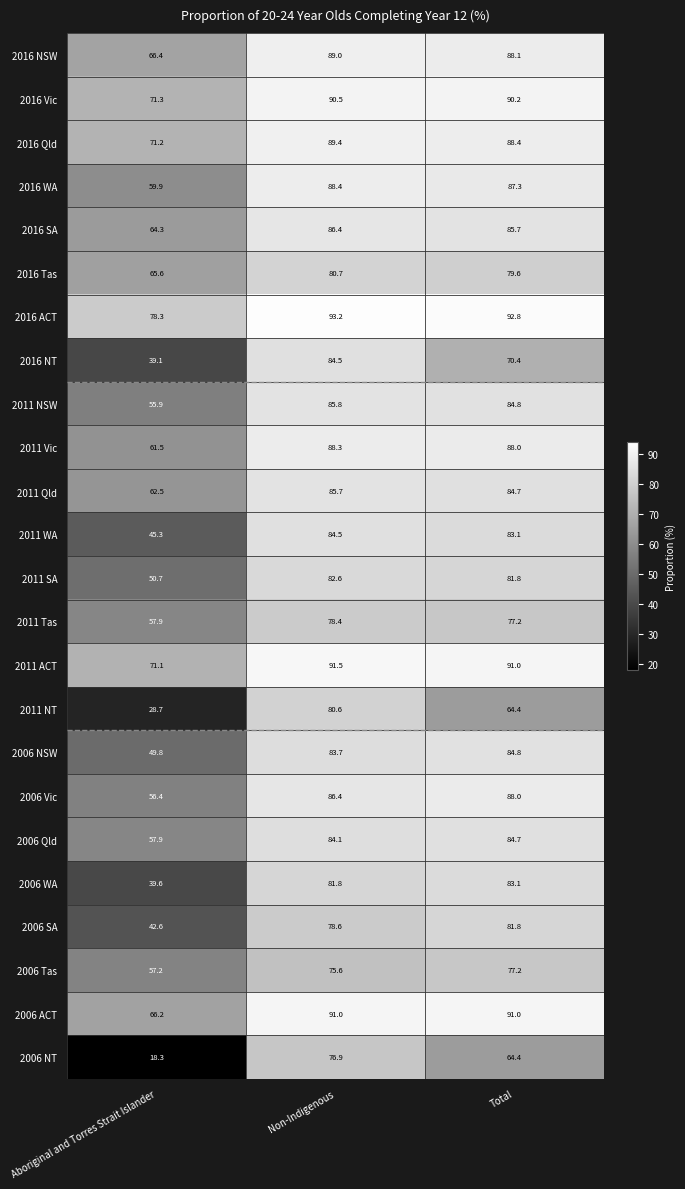

How many series are shown in this chart?

24